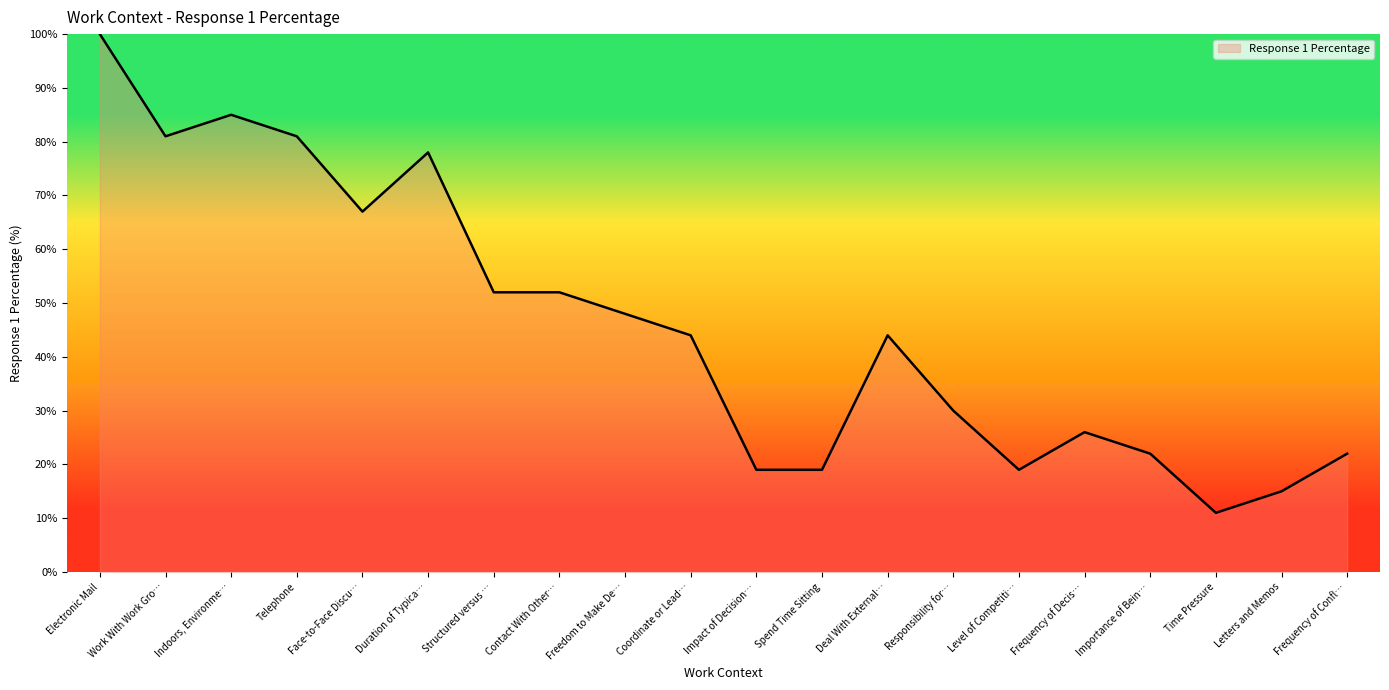

True or false: there are more than 1 points higher than both neighbors.

True